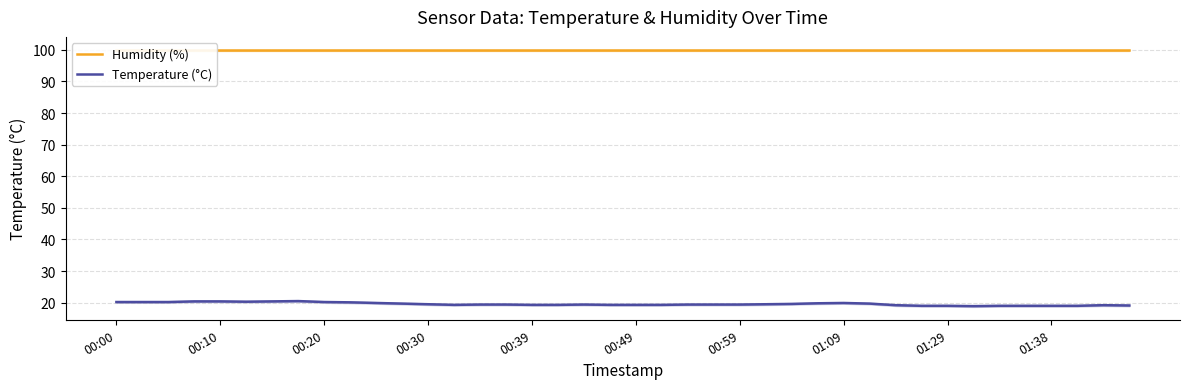

The Temperature (°C) series shows 28.1 at 00:20. True or false?

False